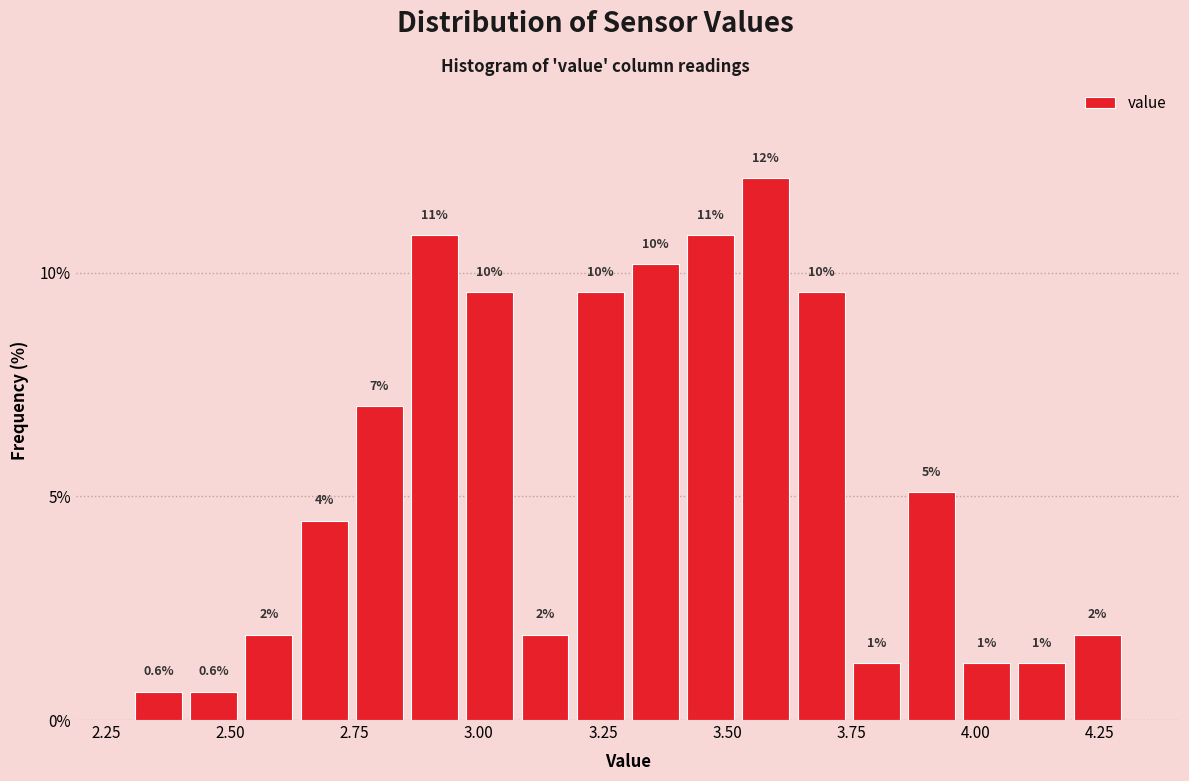

Read against the x-axis, roughly where is the centre of the tallest bar?

3.60